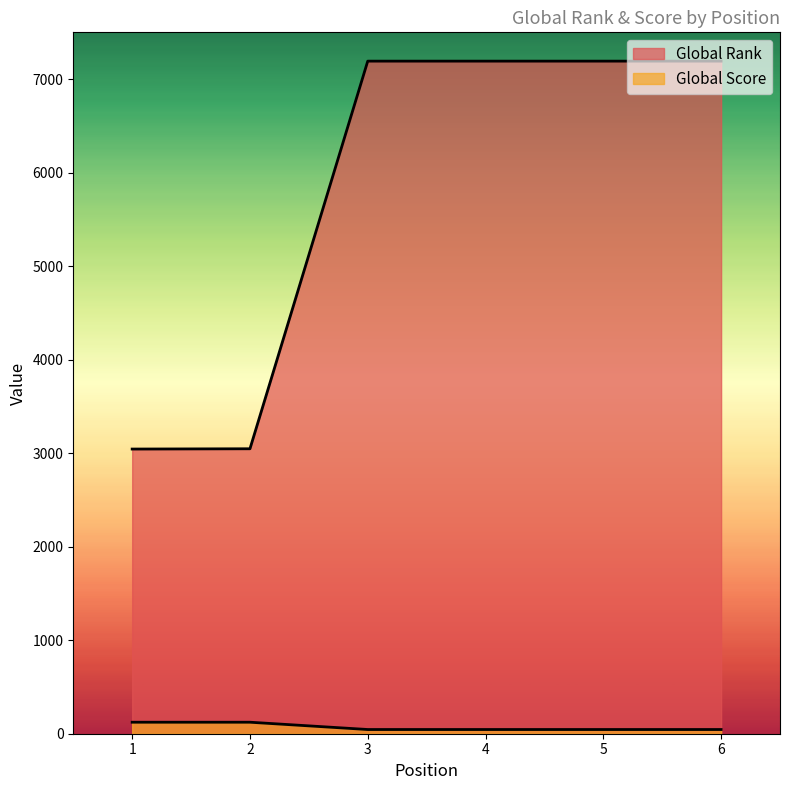

True or false: Global Score and Global Rank cross at least once.

False